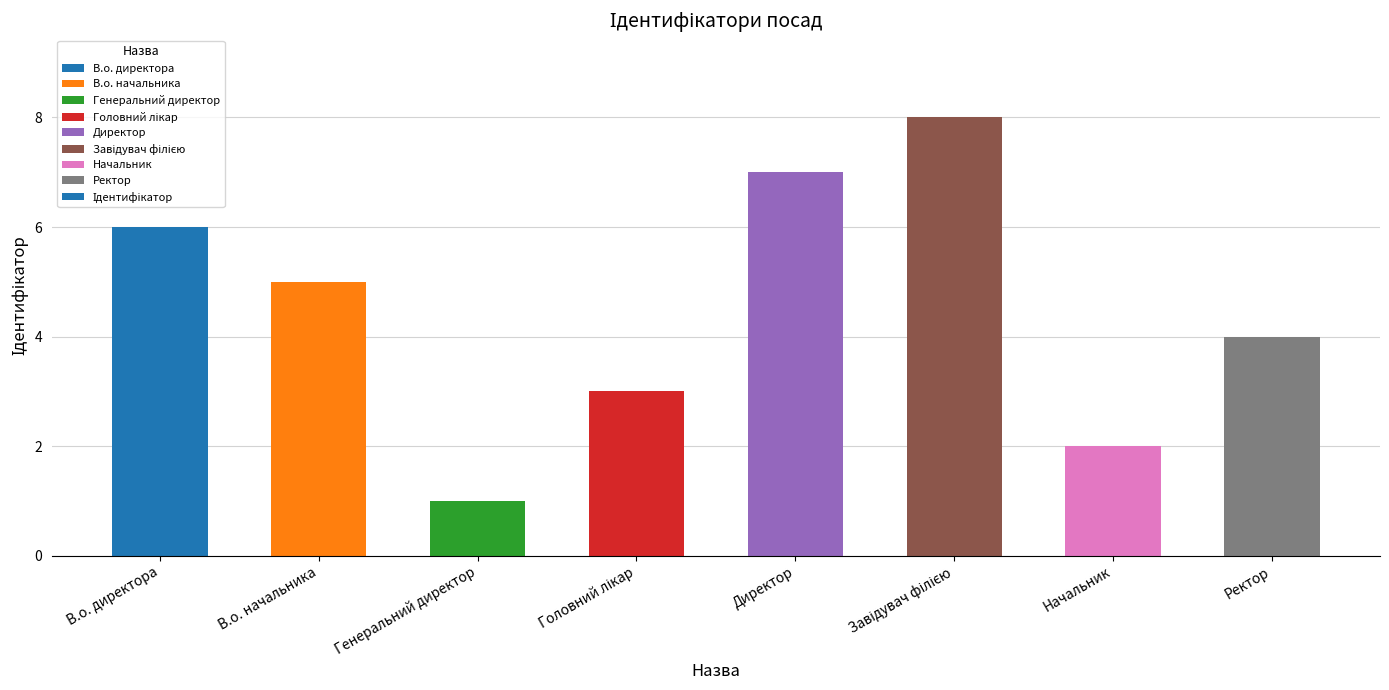

Reading left to right, list all the values displayed in this chart.

6	5	1	3	7	8	2	4